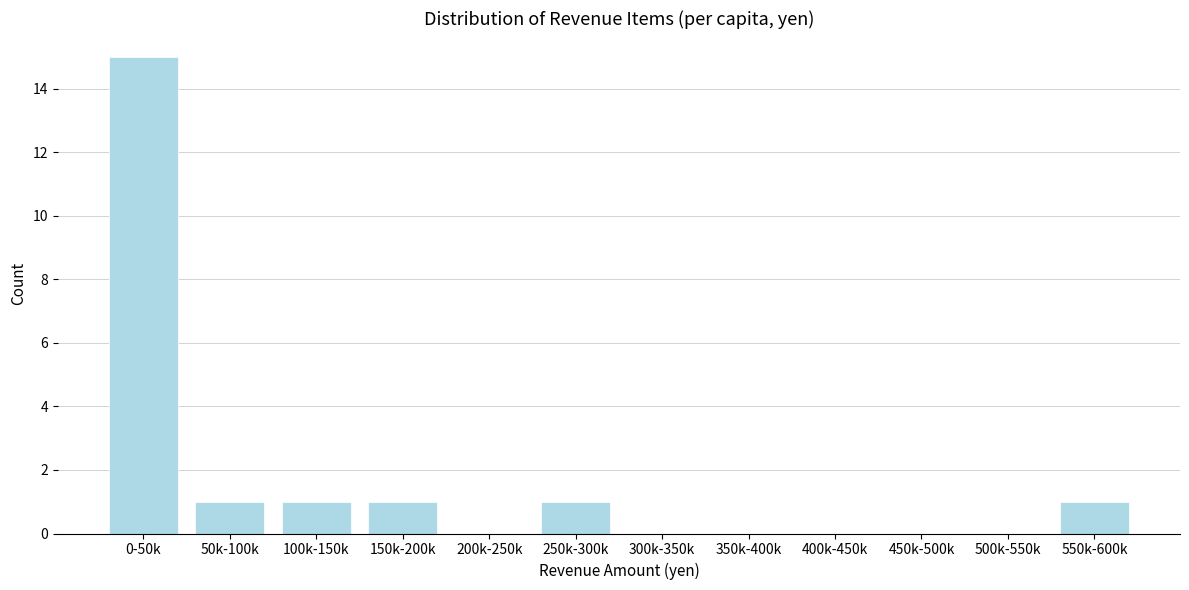

Reading left to right, list all the values displayed in this chart.

0-50k=15	50k-100k=1	100k-150k=1	150k-200k=1	200k-250k=0	250k-300k=1	300k-350k=0	350k-400k=0	400k-450k=0	450k-500k=0	500k-550k=0	550k-600k=1